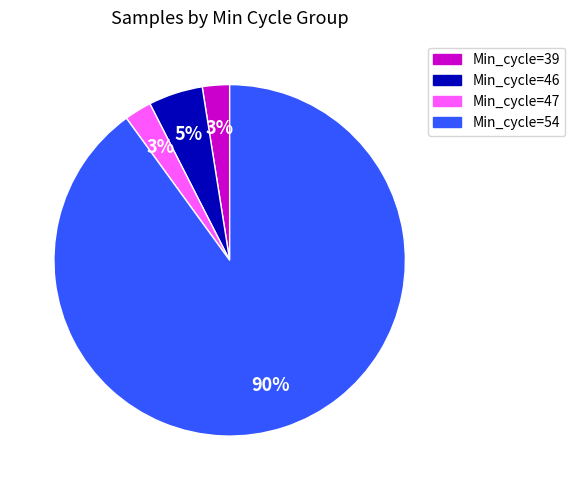

Combined, do Min_cycle=39 and Min_cycle=54 account for over 50%?

Yes